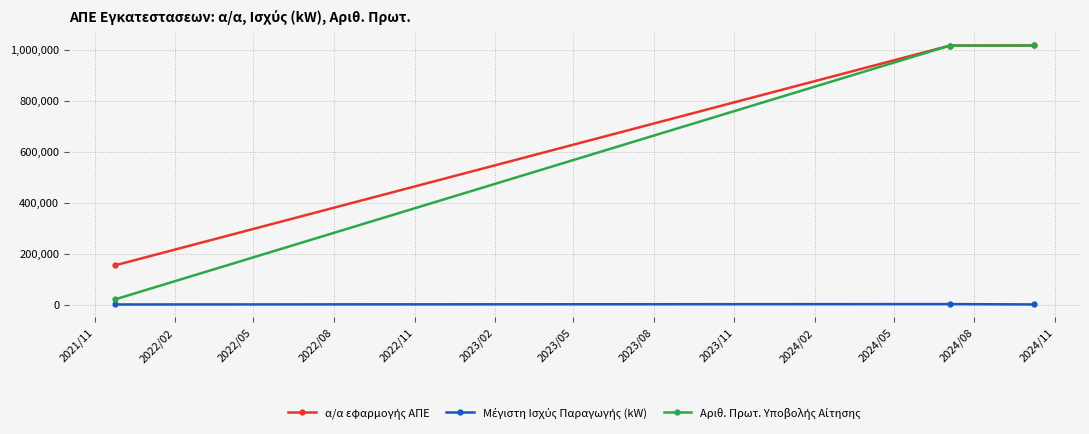

What is the maximum value shown in the chart?

1016559.0